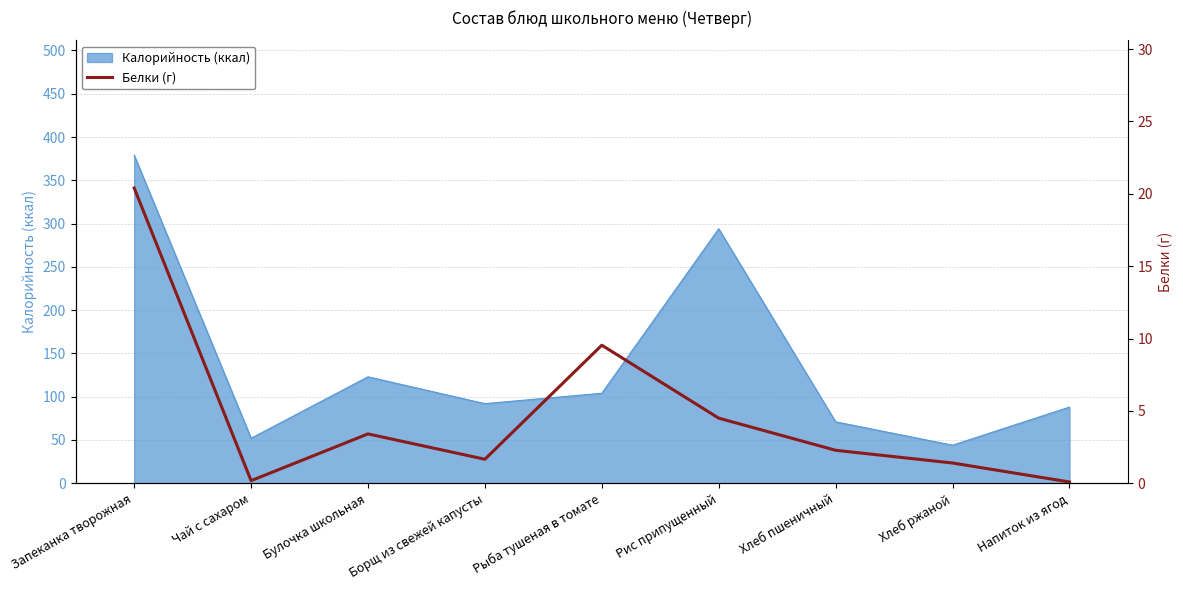

True or false: Калорийность (ккал) has a value of 80 at Запеканка творожная.

False